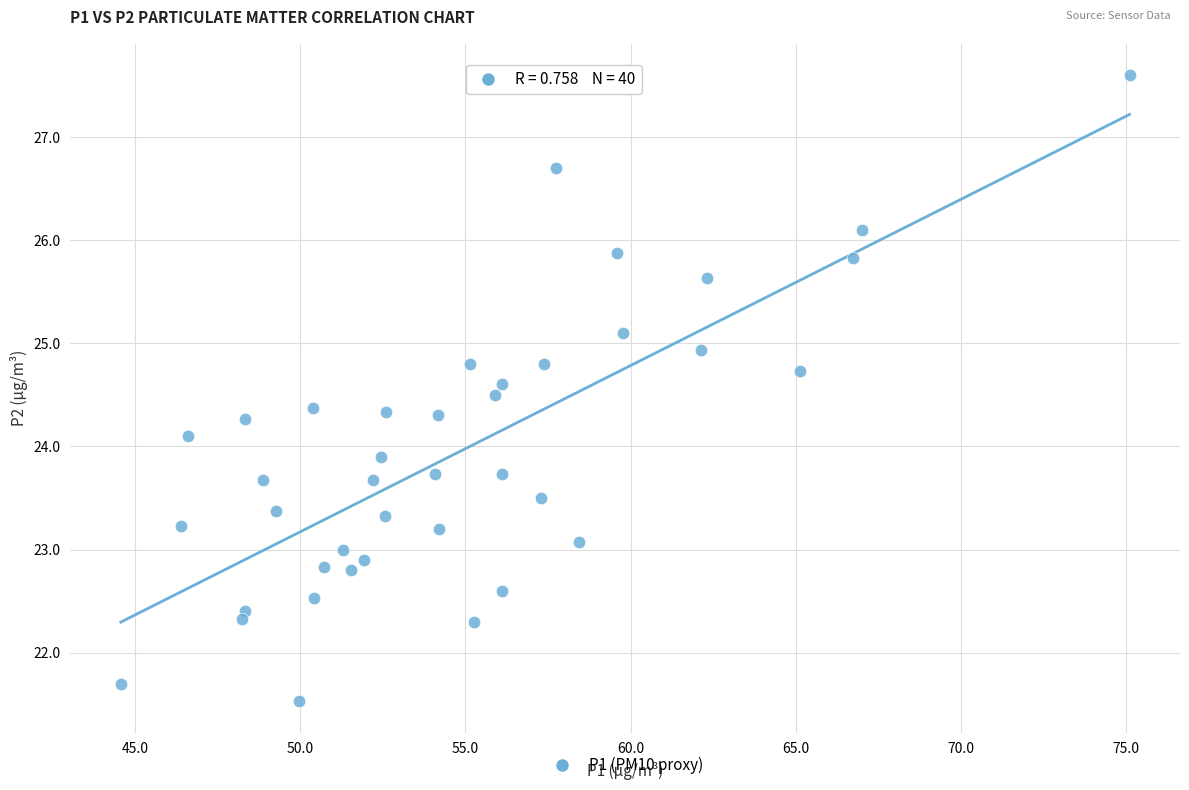

What is the range of Y values (max minus min)?

6.1